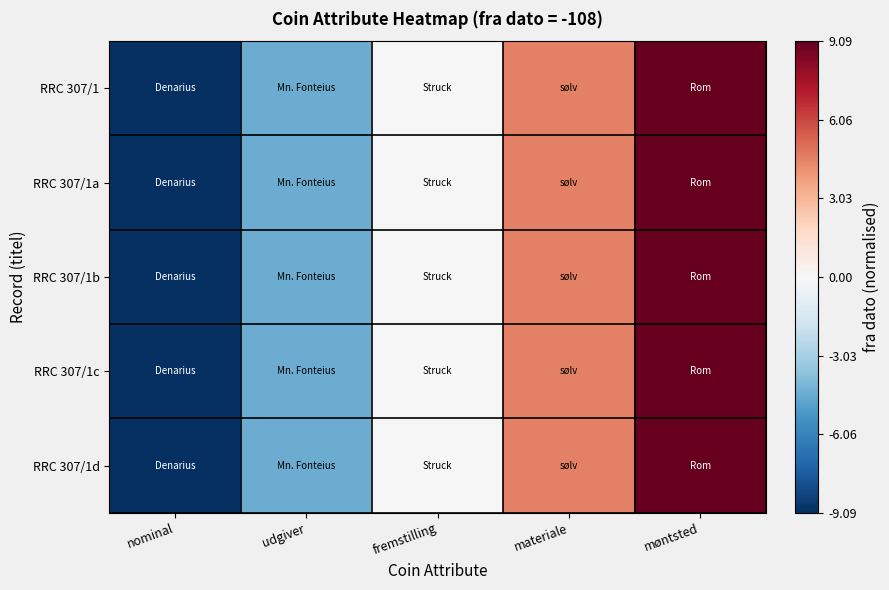

Reading right to left, transcribe all the data shown in this chart.

RRC 307/1: møntsted=9.1	materiale=4.5	fremstilling=0.0	udgiver=-4.5	nominal=-9.1
RRC 307/1a: møntsted=9.1	materiale=4.5	fremstilling=0.0	udgiver=-4.5	nominal=-9.1
RRC 307/1b: møntsted=9.1	materiale=4.5	fremstilling=0.0	udgiver=-4.5	nominal=-9.1
RRC 307/1c: møntsted=9.1	materiale=4.5	fremstilling=0.0	udgiver=-4.5	nominal=-9.1
RRC 307/1d: møntsted=9.1	materiale=4.5	fremstilling=0.0	udgiver=-4.5	nominal=-9.1